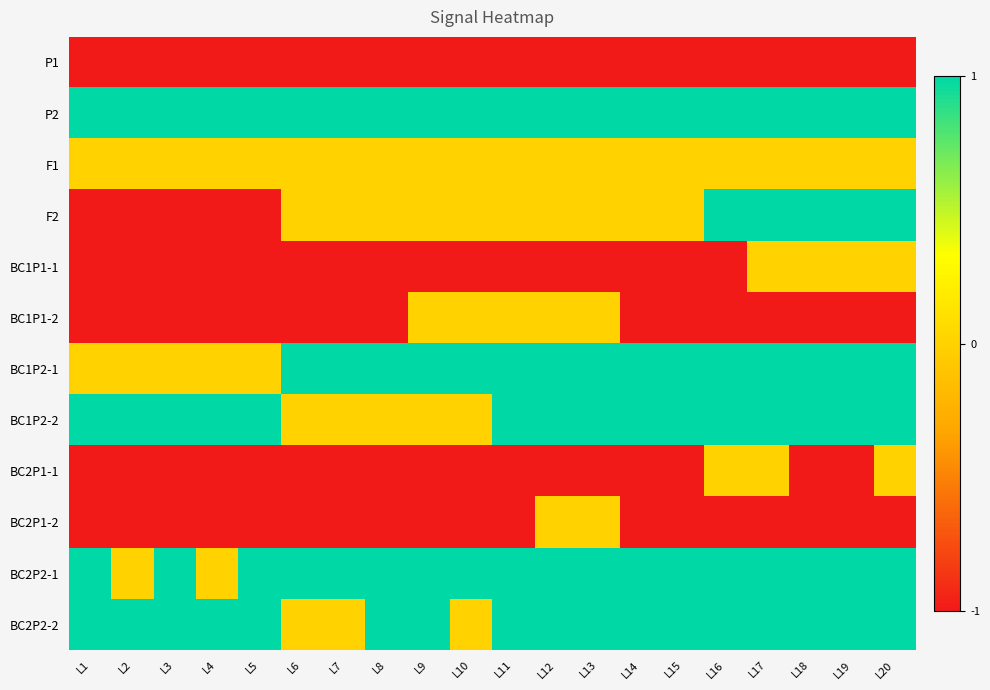

Which category has the lowest value across all series?

L1